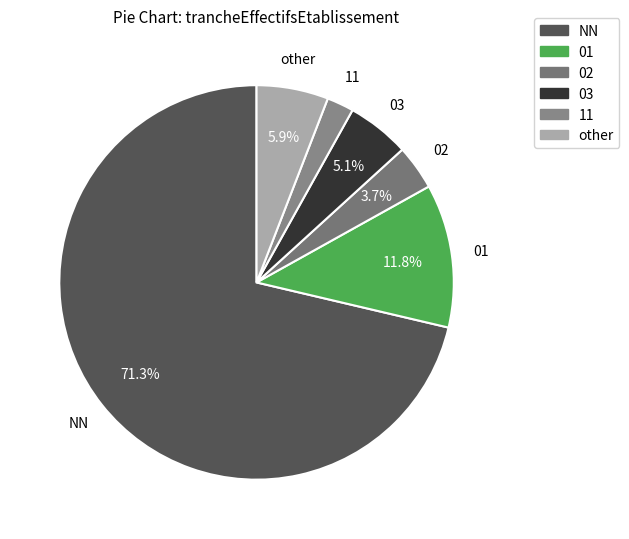

What percentage is the 03 slice, to the nearest percent?

5%